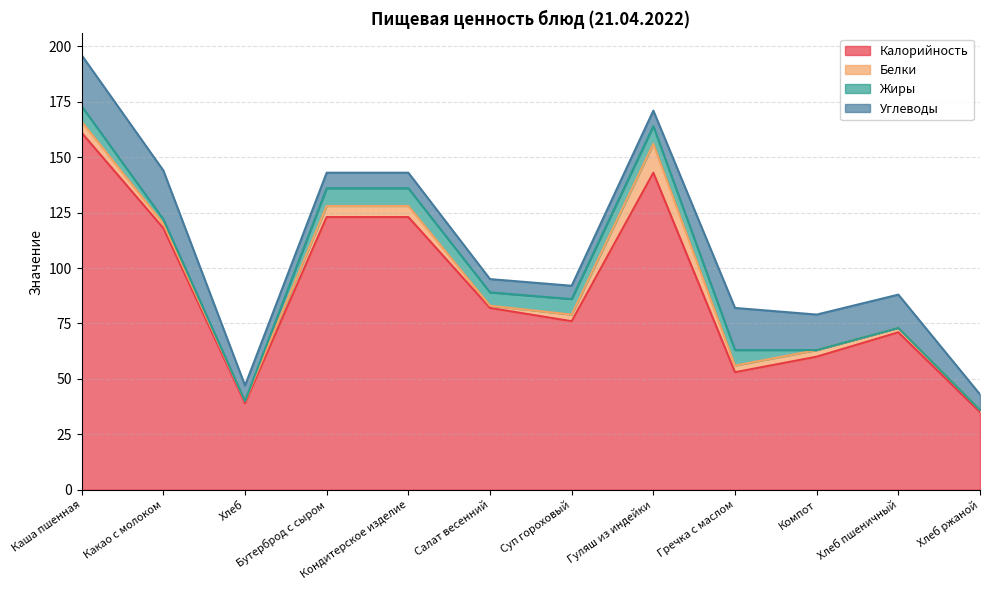

List the series in order of their peak value, highest first.

Калорийность, Углеводы, Белки, Жиры